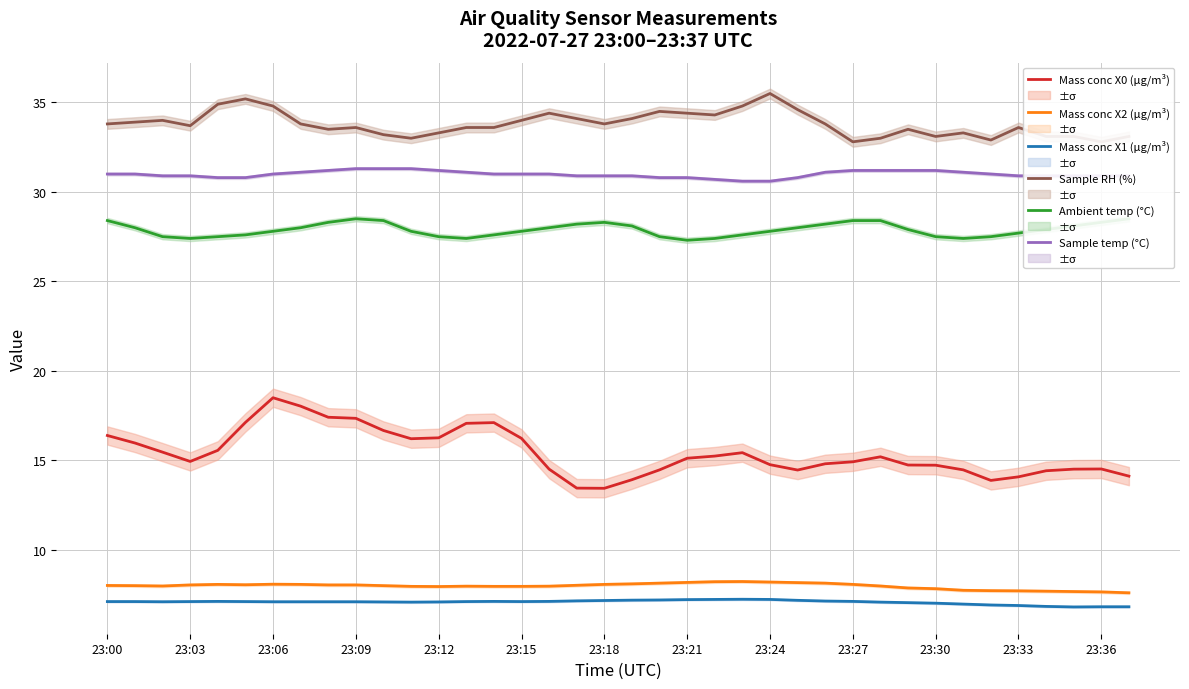

What is the label of the 32nd point from the left?

31